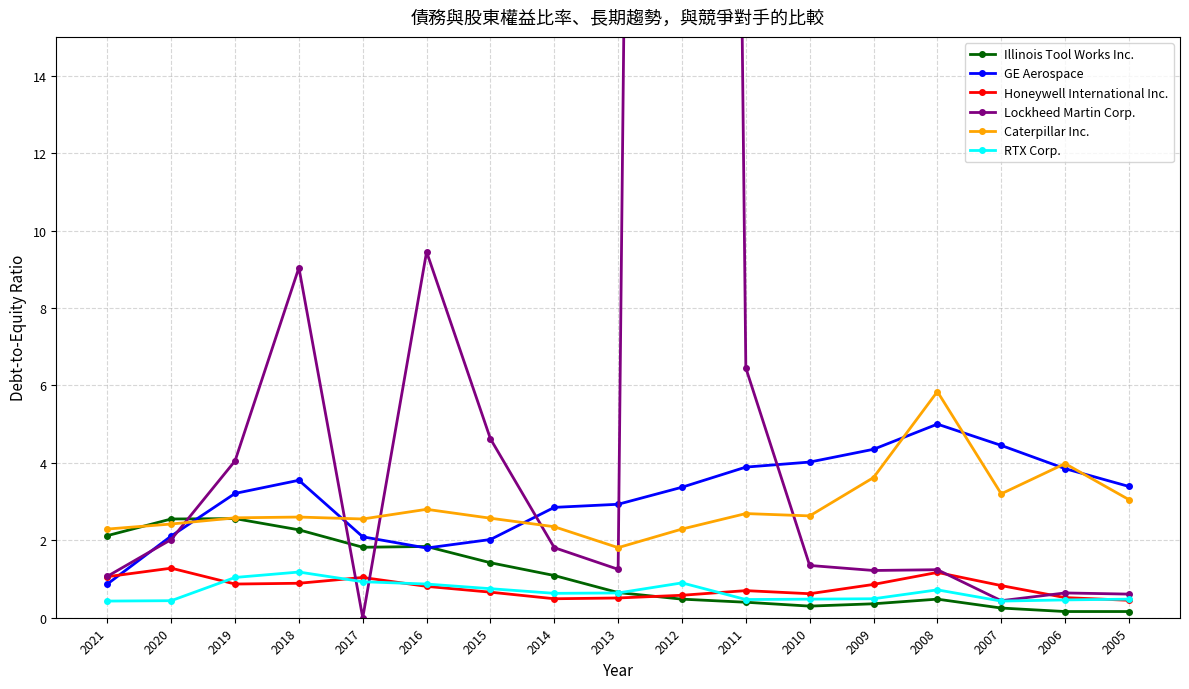

Reading right to left, extract all data points from this chart.

Illinois Tool Works Inc.: 0.2	0.2	0.2	0.5	0.4	0.3	0.4	0.5	0.7	1.1	1.4	1.8	1.8	2.3	2.6	2.5	2.1
GE Aerospace: 3.4	3.9	4.5	5.0	4.3	4.0	3.9	3.4	2.9	2.9	2.0	1.8	2.1	3.5	3.2	2.1	0.9
Honeywell International Inc.: 0.5	0.5	0.8	1.2	0.9	0.6	0.7	0.6	0.5	0.5	0.7	0.8	1.0	0.9	0.9	1.3	1.1
Lockheed Martin Corp.: 0.6	0.6	0.4	1.2	1.2	1.4	6.5	157.9	1.2	1.8	4.6	9.4	0.0	9.0	4.0	2.0	1.1
Caterpillar Inc.: 3.0	4.0	3.2	5.8	3.6	2.6	2.7	2.3	1.8	2.4	2.6	2.8	2.5	2.6	2.6	2.4	2.3
RTX Corp.: 0.5	0.5	0.4	0.7	0.5	0.5	0.5	0.9	0.6	0.6	0.8	0.9	0.9	1.2	1.0	0.4	0.4